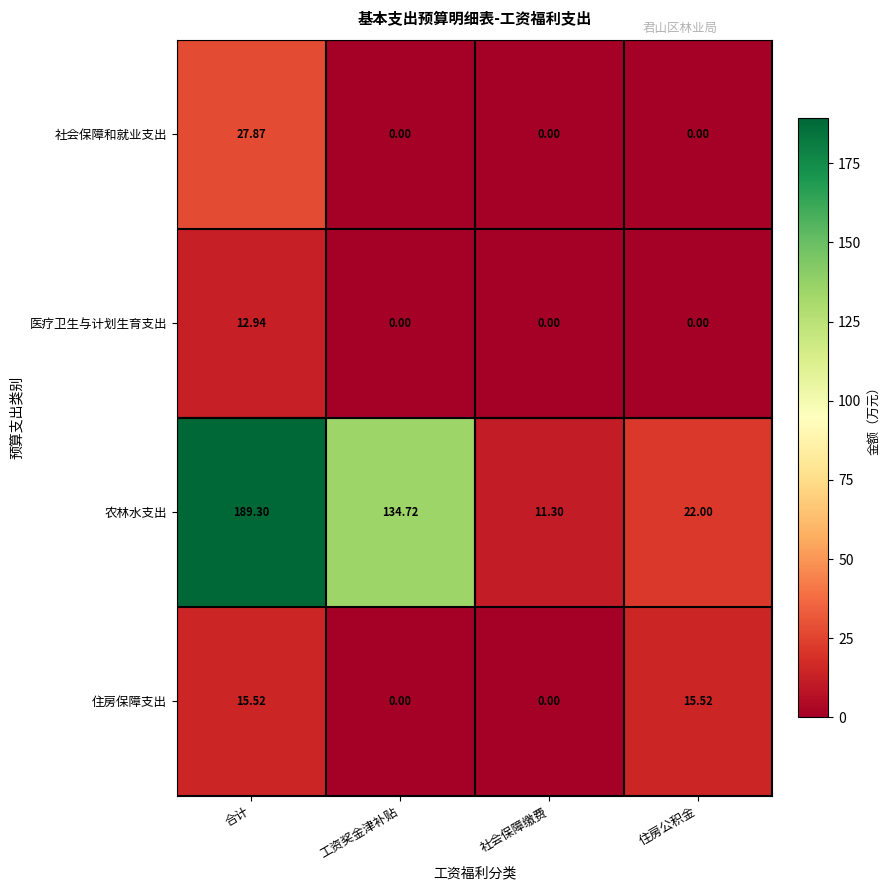

Count the number of data series in this chart.

4